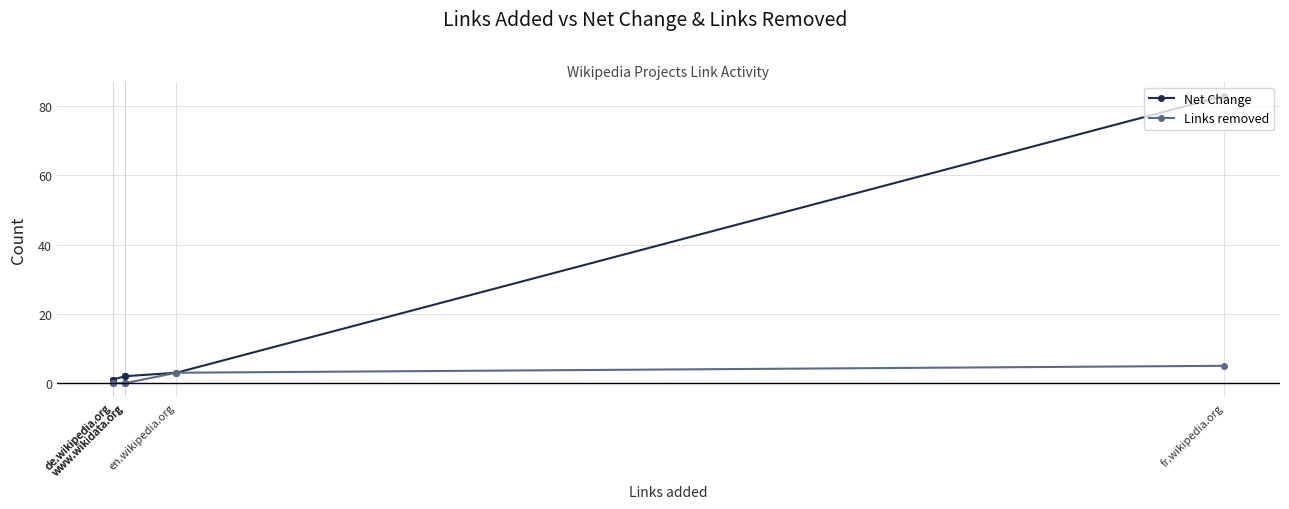

Which series has the widest spread of values?

Net Change